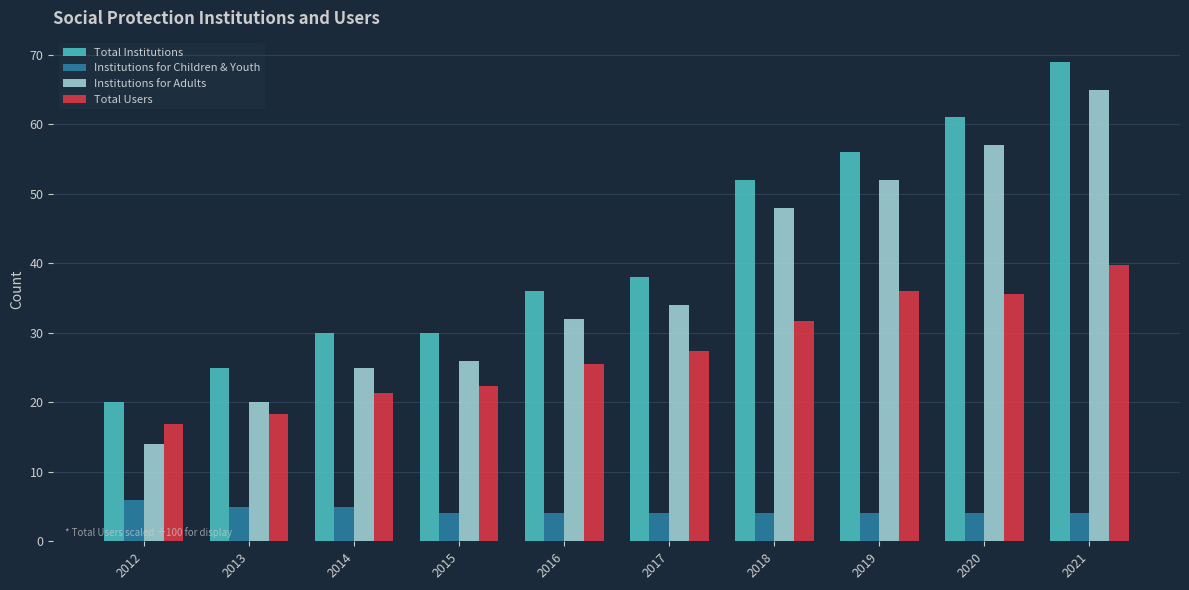

At 2012, list the series in order from smallest to largest.

Institutions for Children & Youth, Institutions for Adults, Total Users, Total Institutions